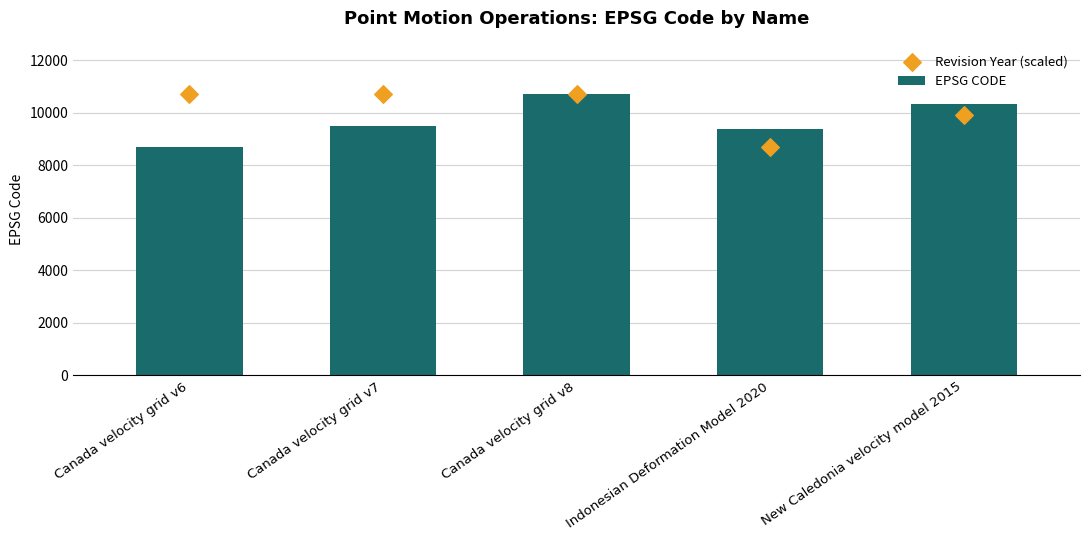

Which series contains the lowest Y value?

EPSG CODE